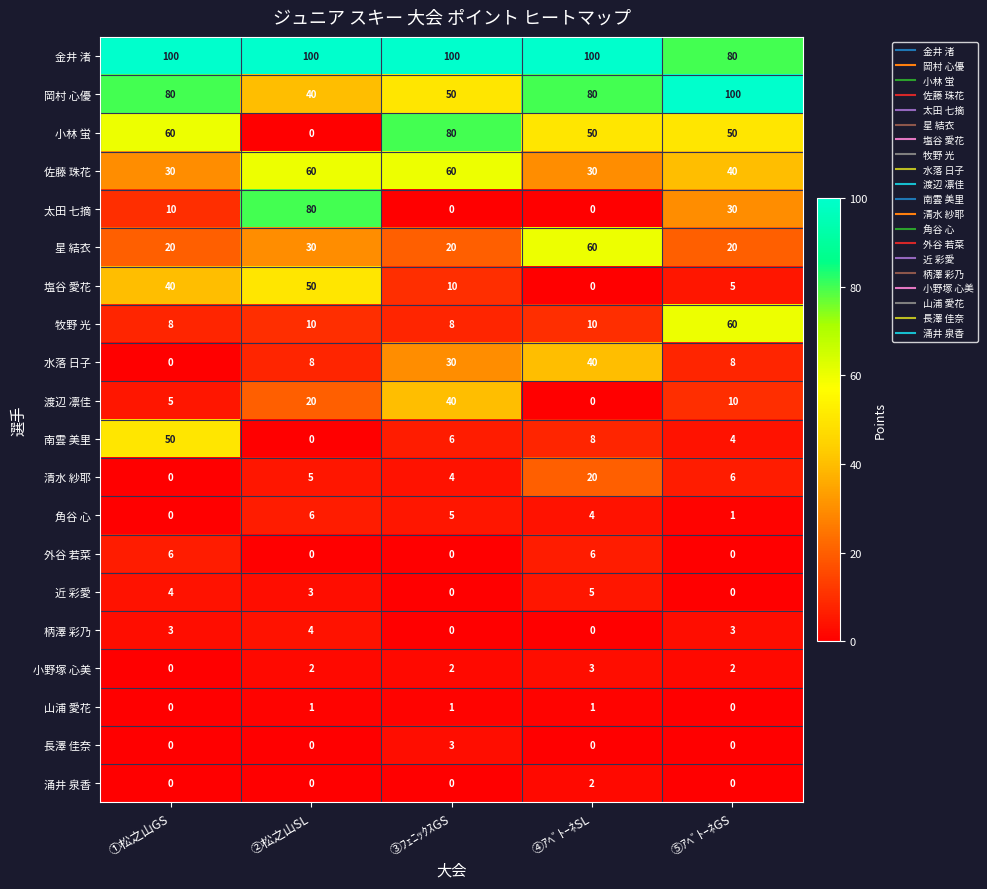

Which category has the highest value in the 渡辺 凛佳 series?

③ﾌｪﾆｯｸｽGS